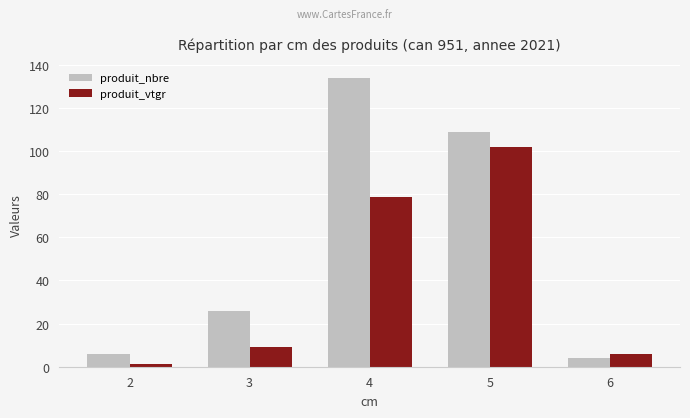

Between 3 and 4, which series saw the biggest shift?

produit_nbre